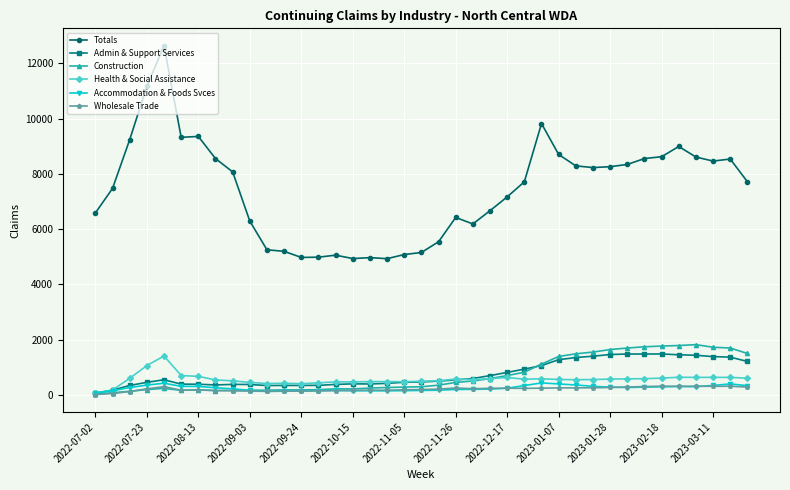

Does the chart display data point markers on the line(s)?

Yes